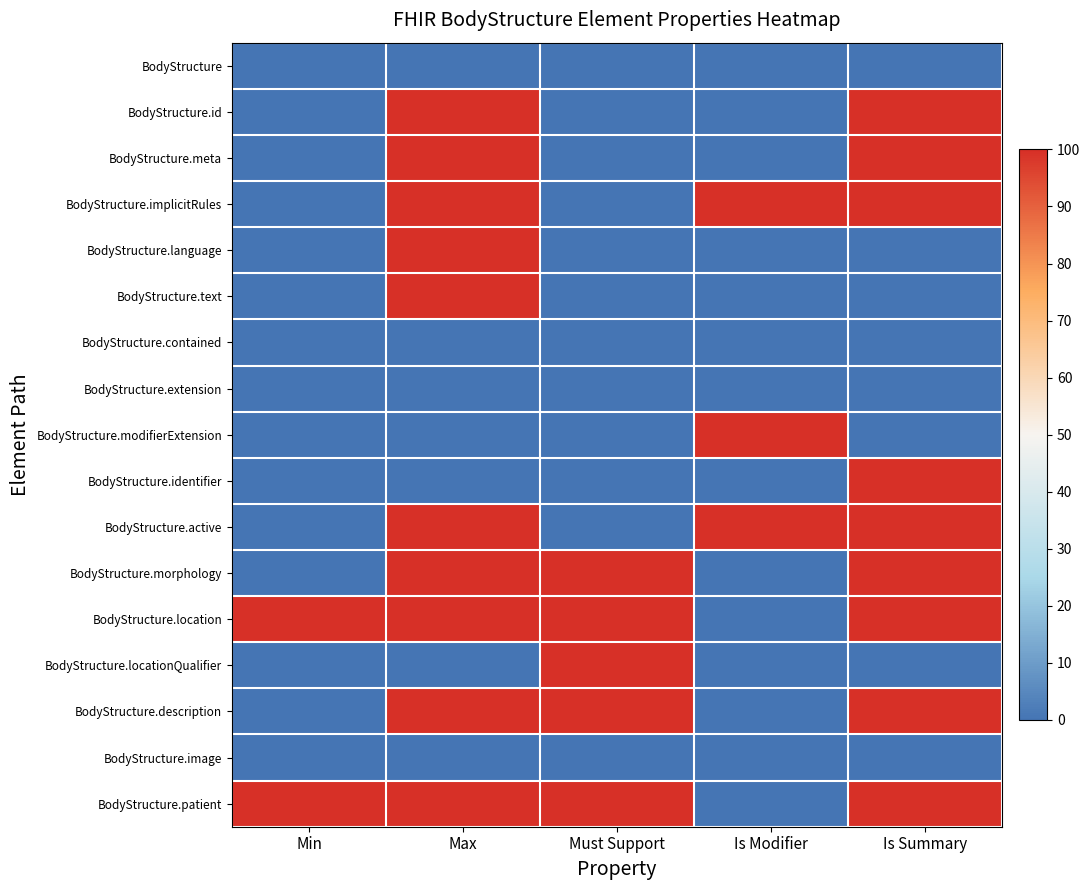

What is the difference between the highest and lowest values at Min?

100